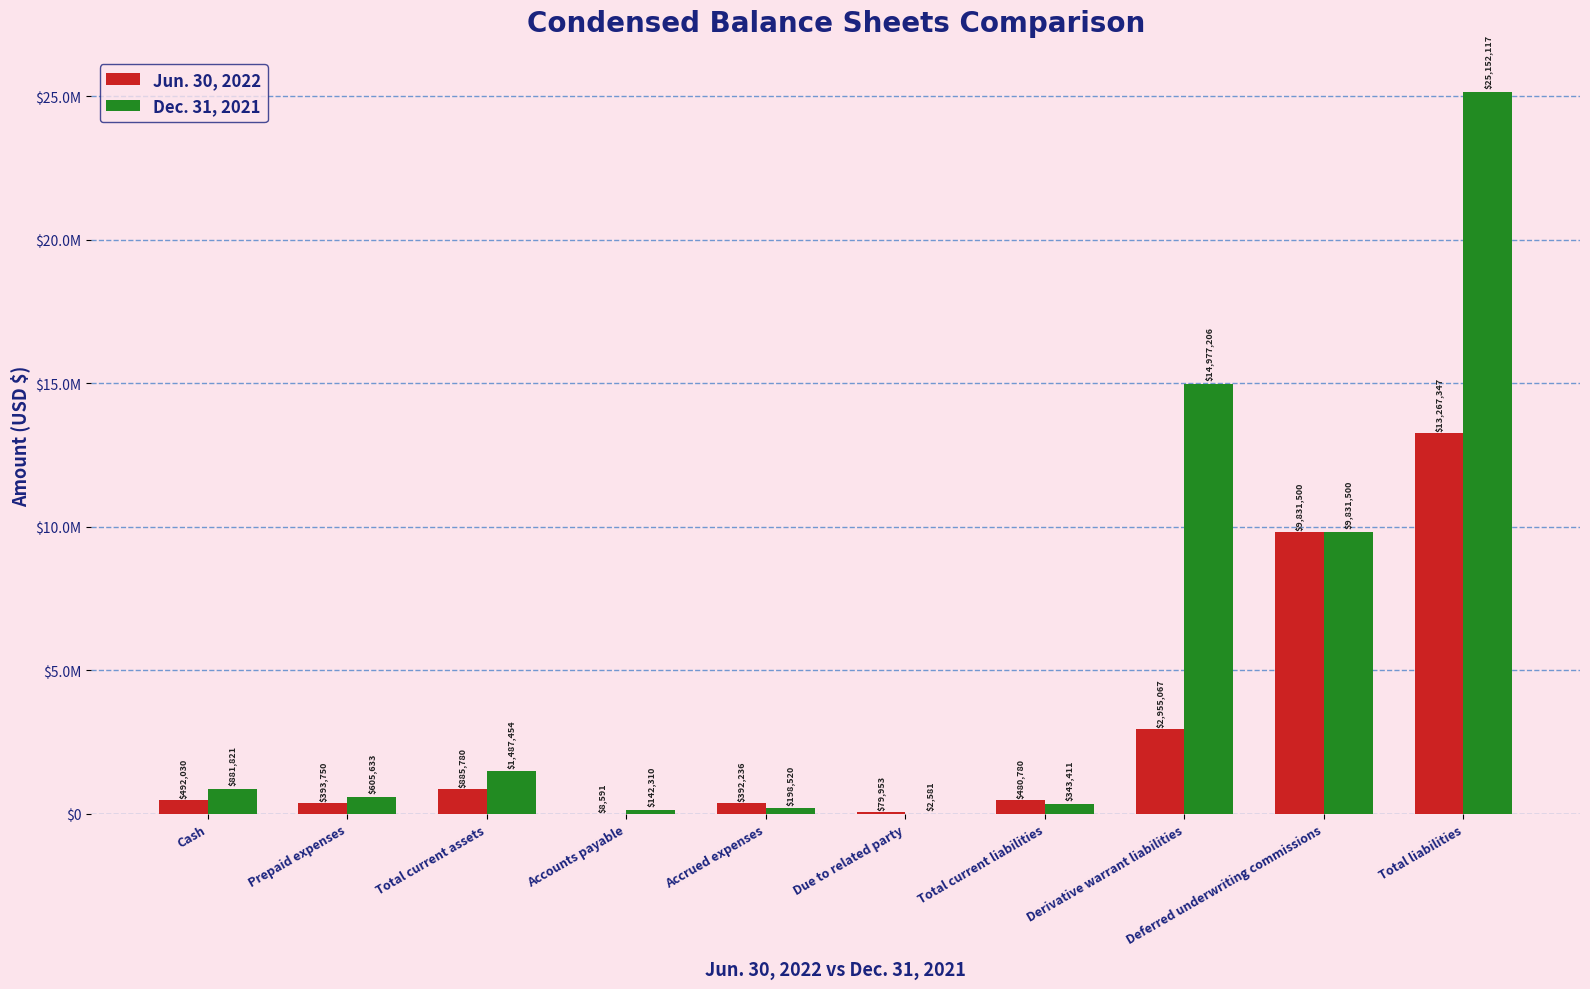

At which label is Dec. 31, 2021 closest to 12577349?

Derivative warrant liabilities